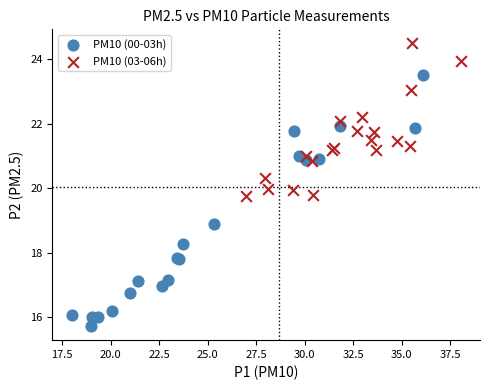

Which series reaches the minimum Y coordinate?

PM10 (00-03h)